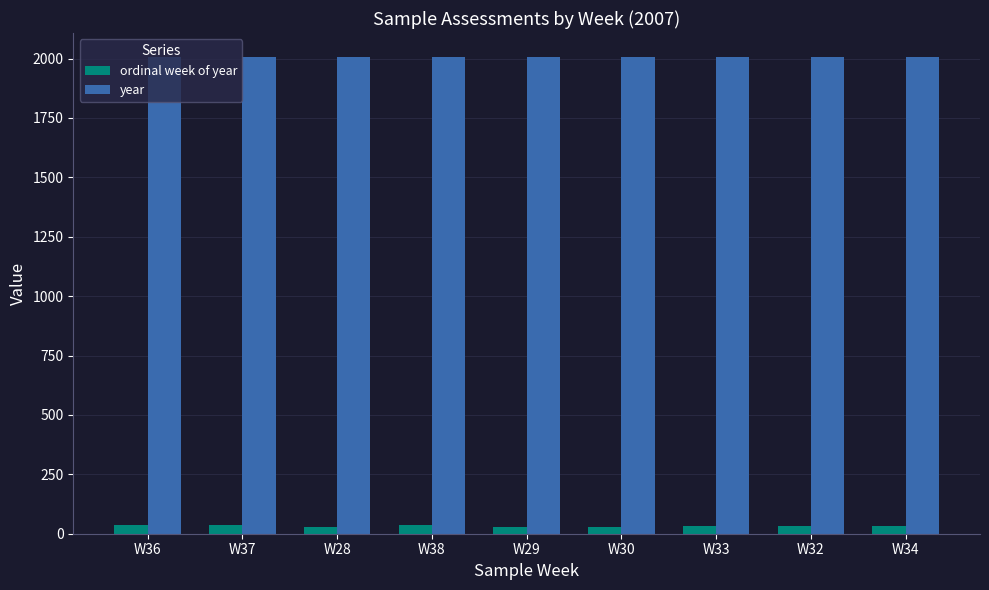

How many ordinal week of year values are between 30 and 36?

5